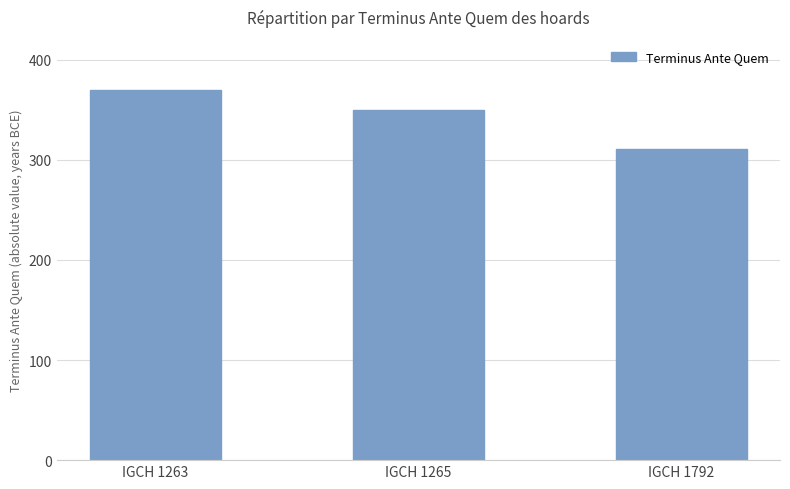

Reading left to right, what are all the values shown in this chart?

IGCH 1263=370	IGCH 1265=350	IGCH 1792=311